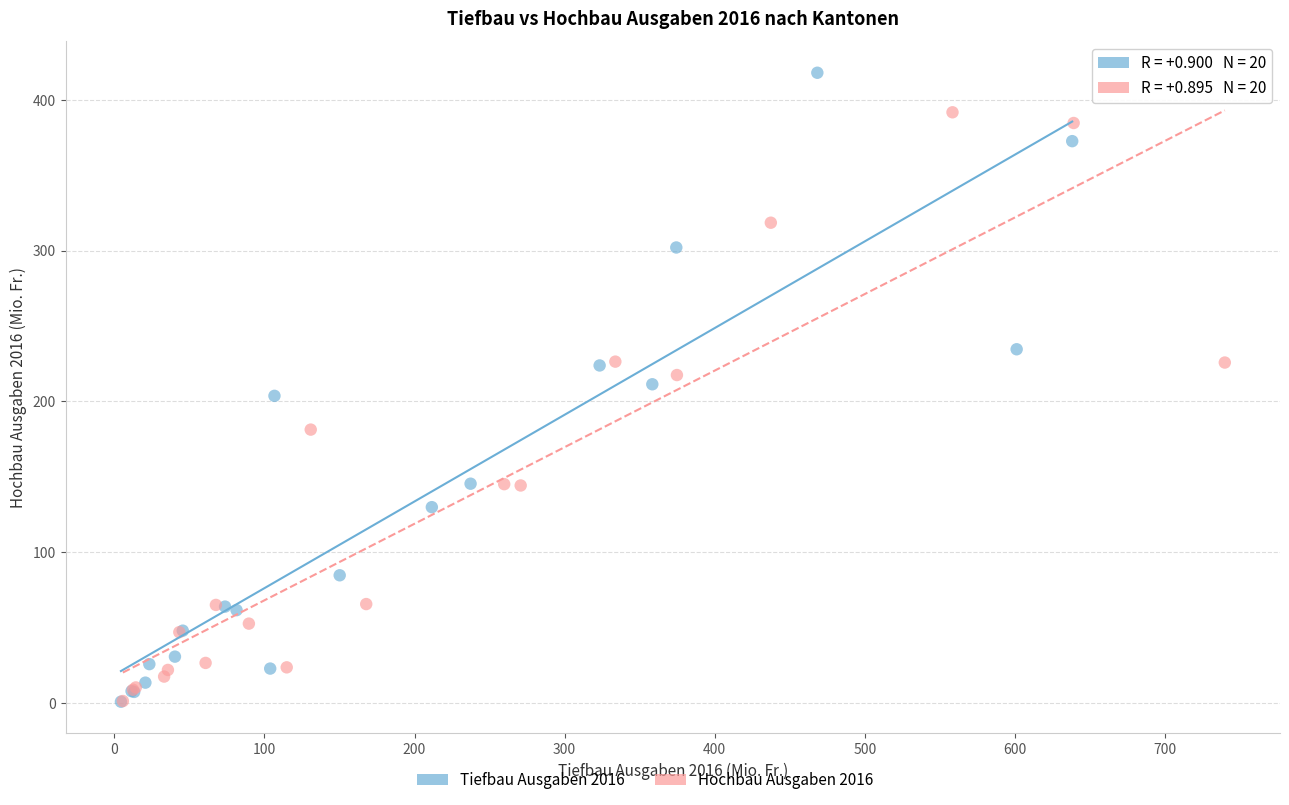

Which series has the widest spread of Y values?

Tiefbau Ausgaben 2016